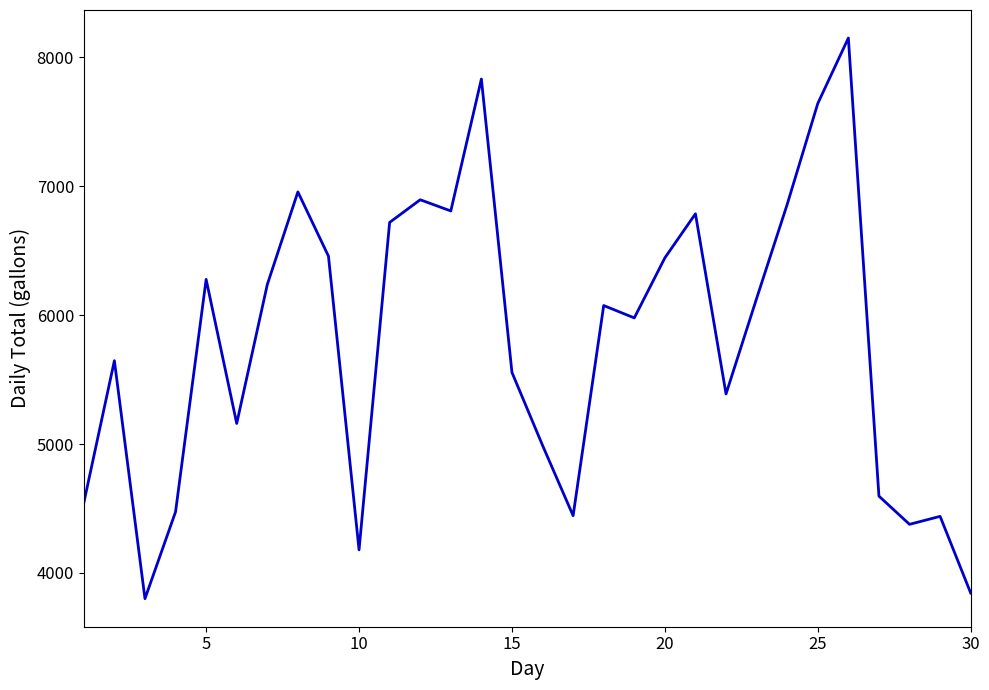

Is this an area chart (filled region under the line)?

No